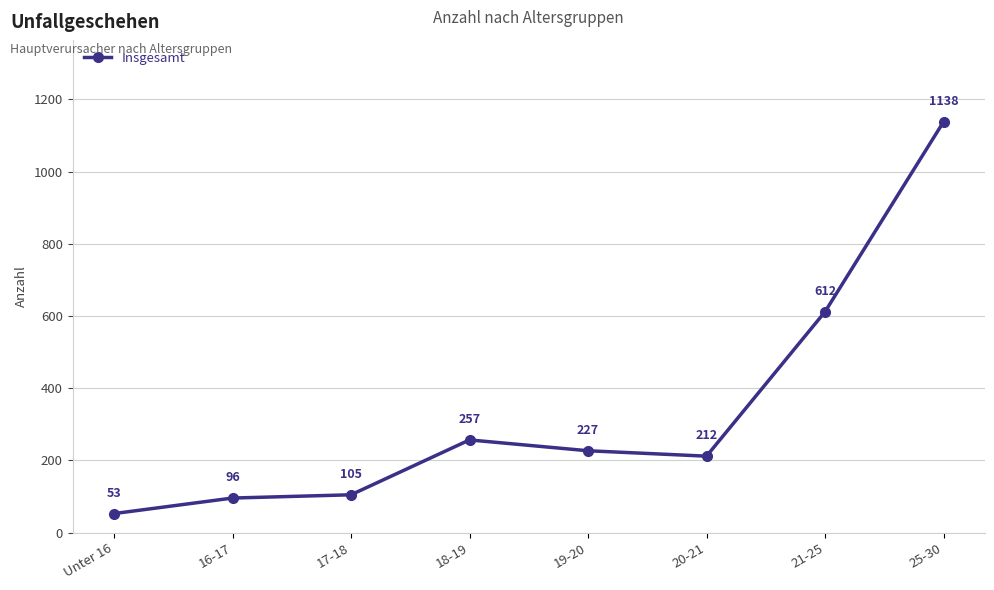

Reading left to right, what are all the values shown in this chart?

Unter 16=53	16-17=96	17-18=105	18-19=257	19-20=227	20-21=212	21-25=612	25-30=1138